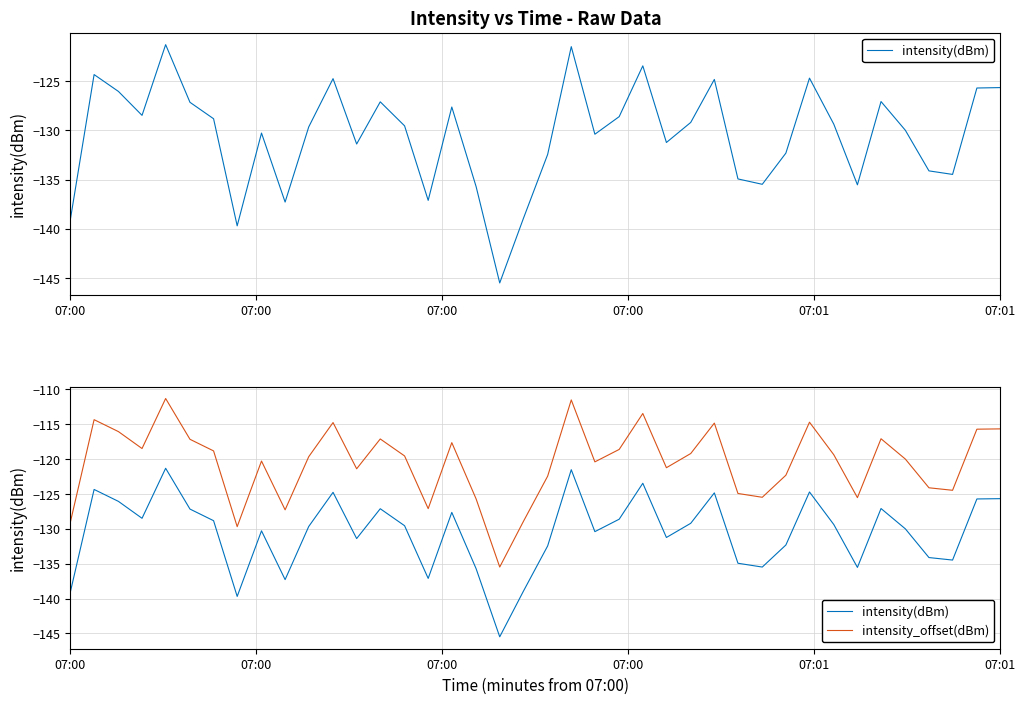

Which series has the largest range (max minus min)?

intensity(dBm)